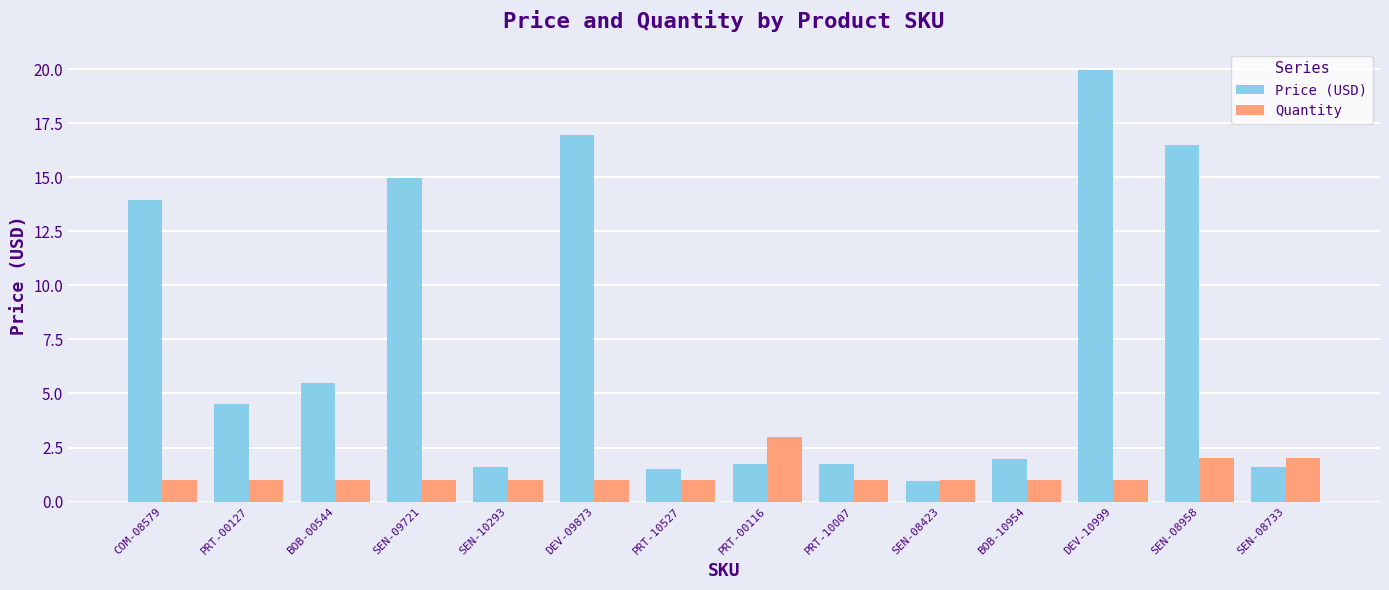

The value of Price (USD) at PRT-00127 is 4.5. True or false?

True